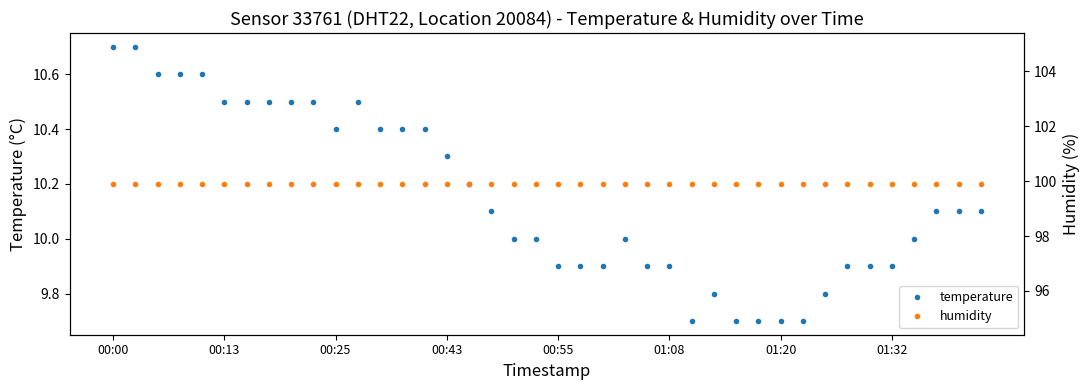

At which category does temperature reach its first local peak?

11